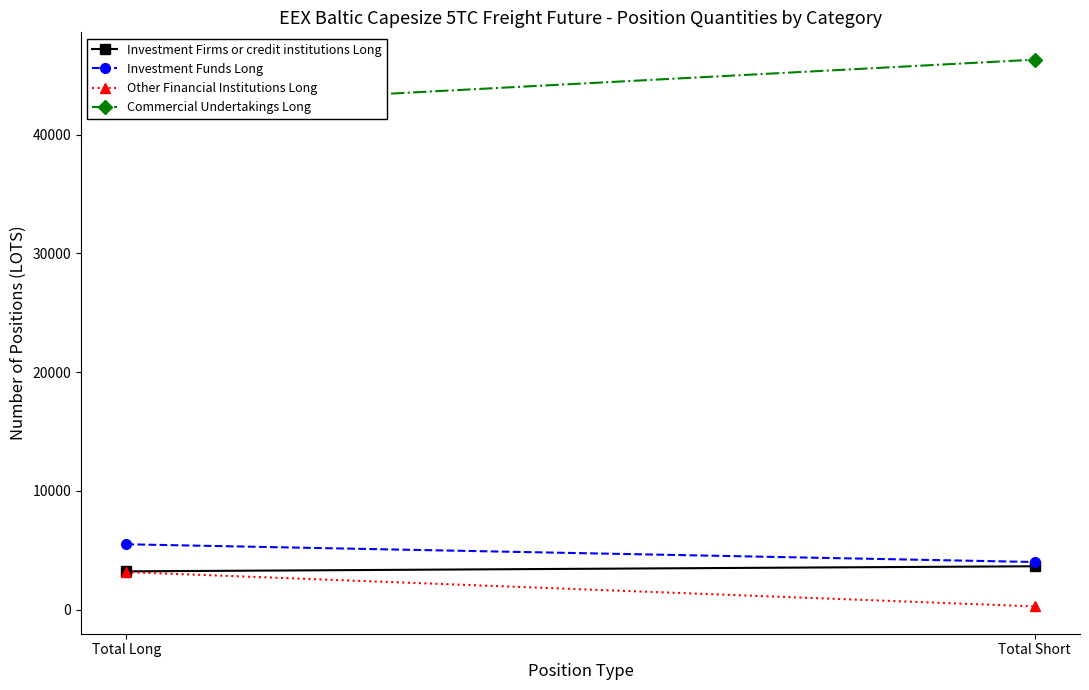

Where does the Investment Firms or credit institutions Long series first go above 3649?

Total Short